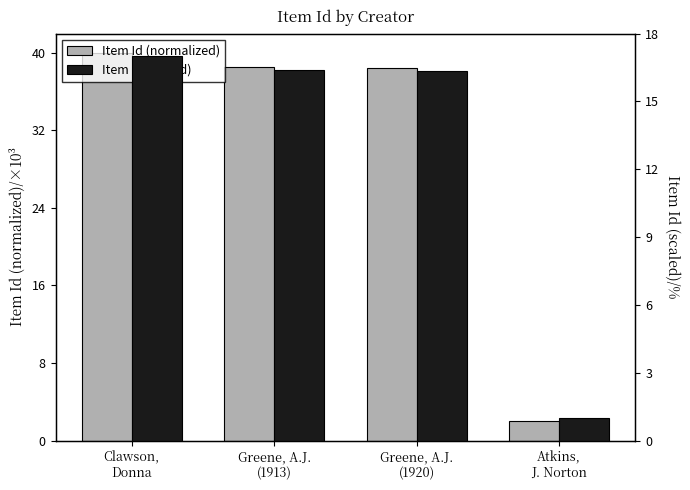

How many categories are shown in the chart?

4